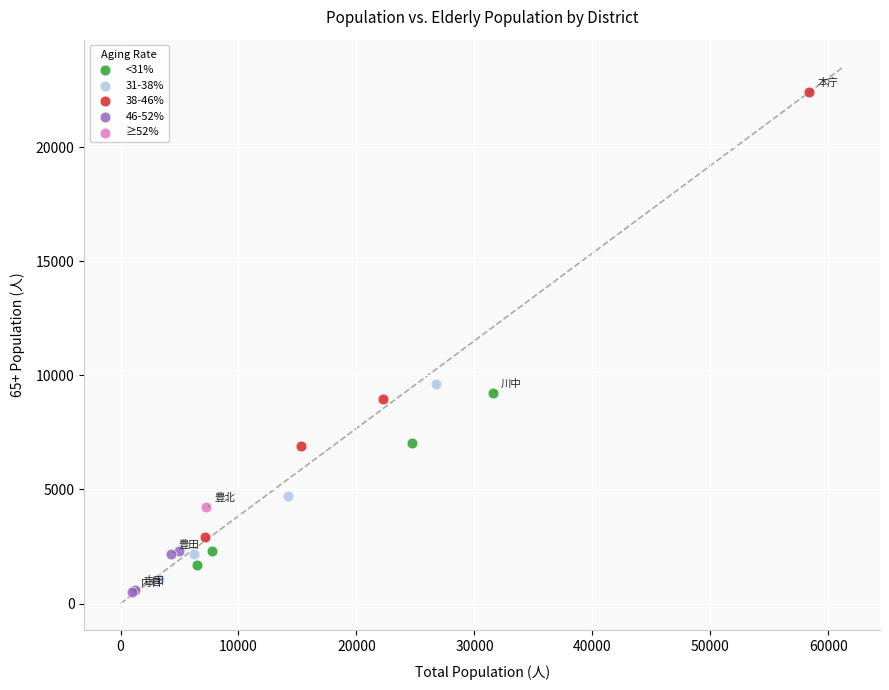

What are all the series names shown in the legend?

<31%, 31-38%, 38-46%, 46-52%, ≥52%